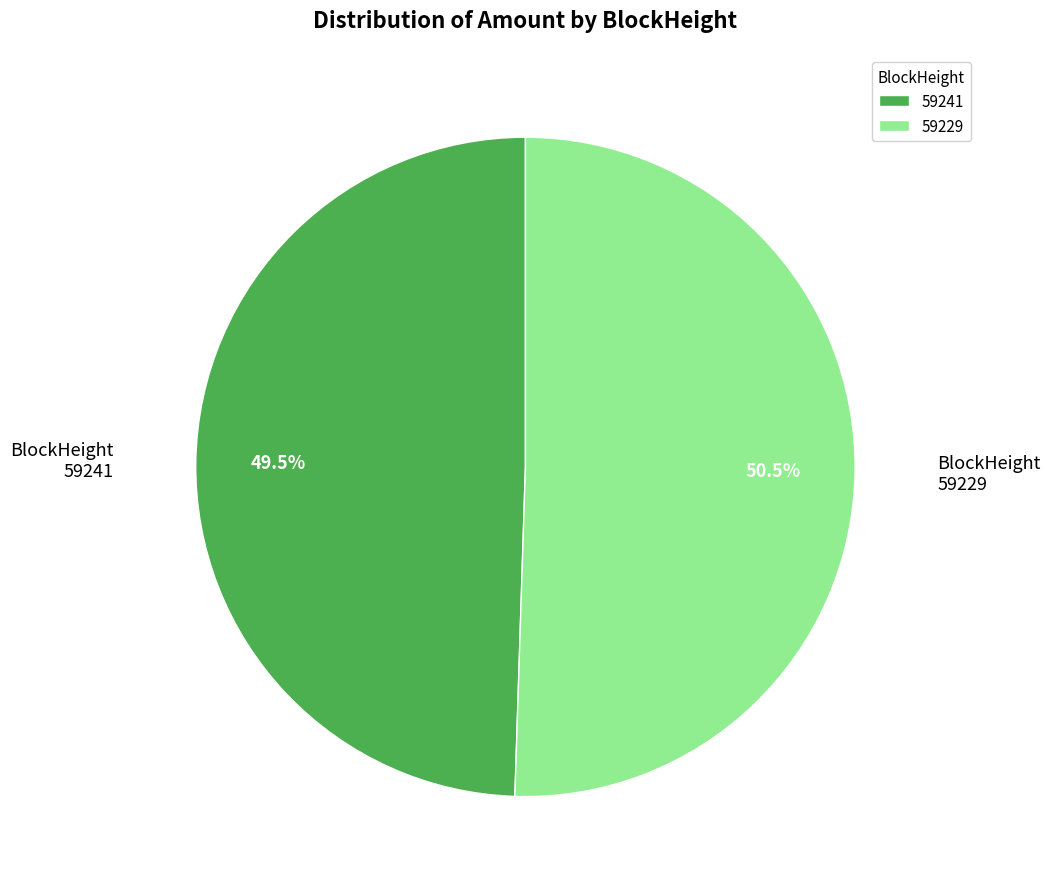

What is the largest slice in the pie chart?

59229